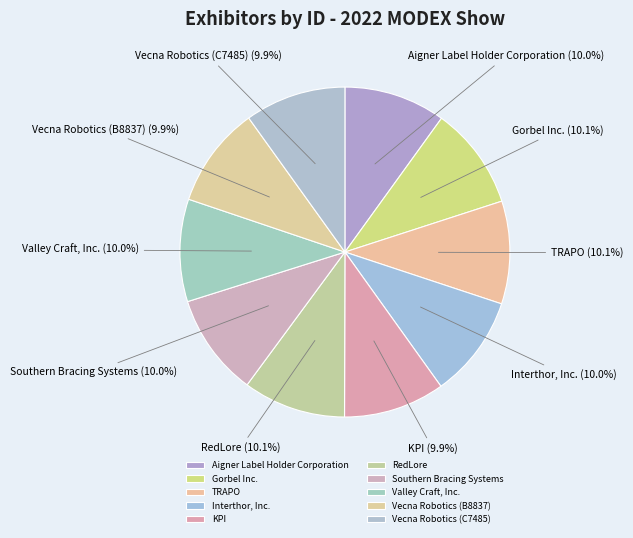

What percentage is NOT represented by Valley Craft, Inc.?

90.0%